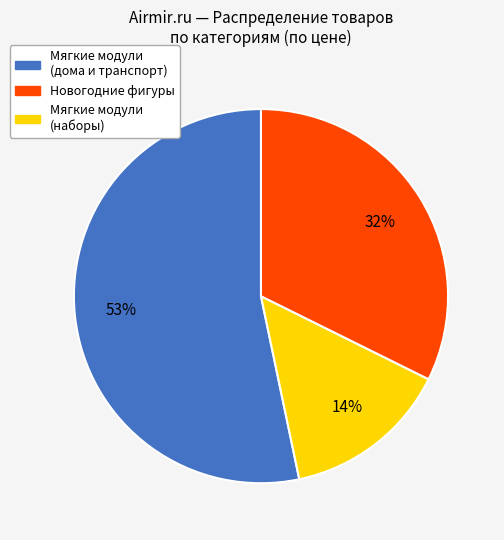

To the nearest percent, what is the difference between the largest and smallest slice percentages?

39%